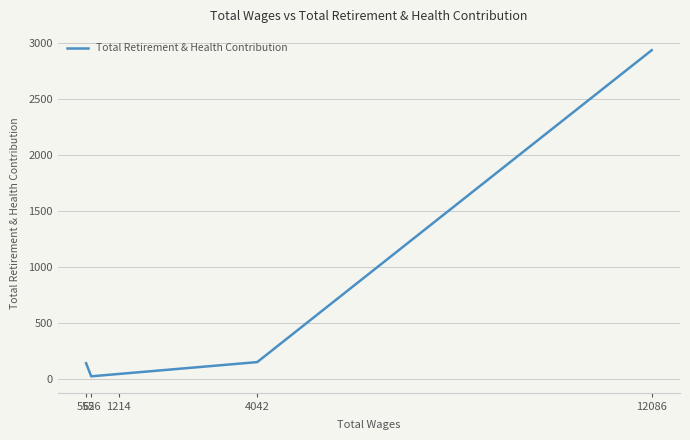

What is the greatest value displayed?

2933